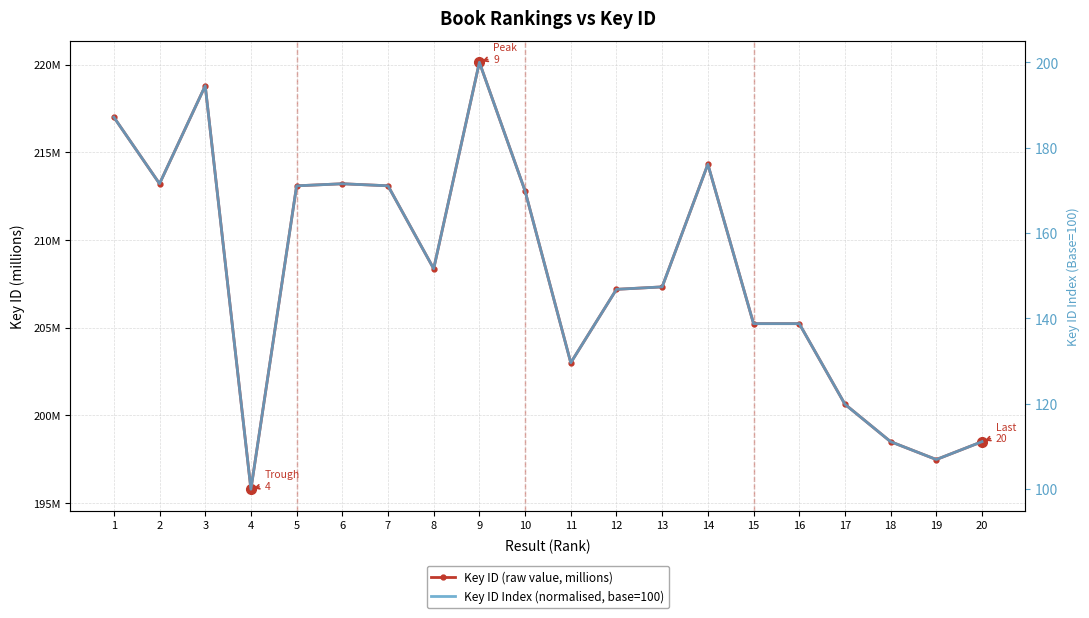

What is the value of the Key ID Index (normalised, base=100) point at the 18th from the left?

111.1